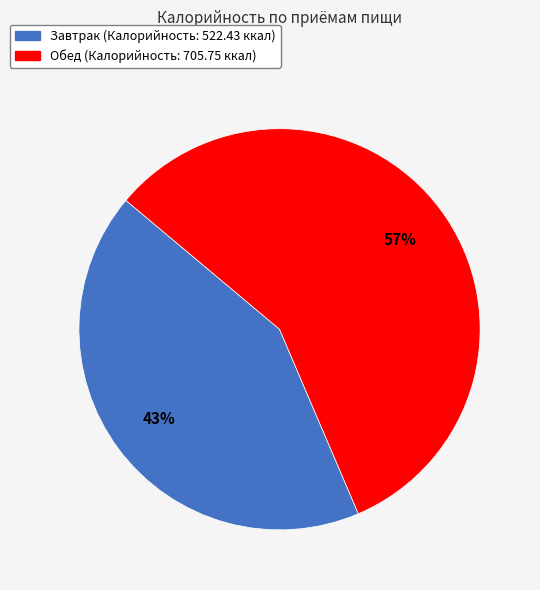

Count the number of slices in the pie.

2